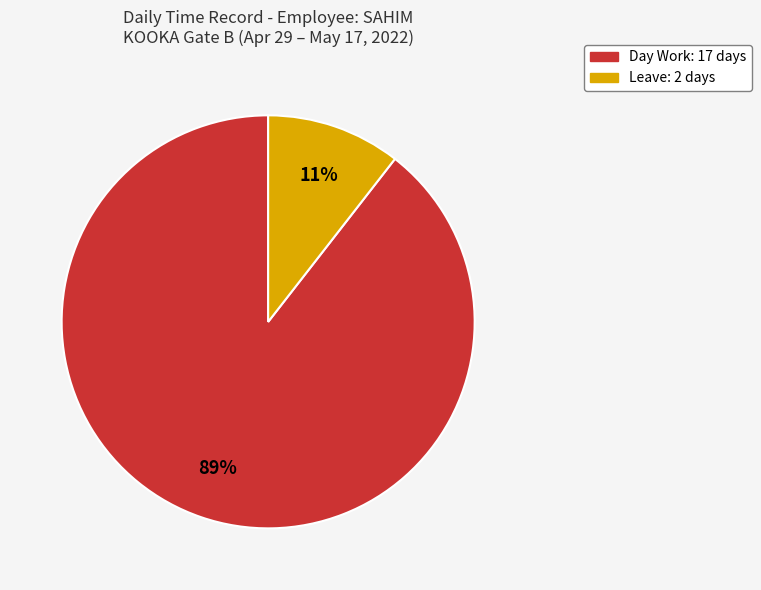

To the nearest percent, what percentage of the pie is Day Work: 17 days?

89%